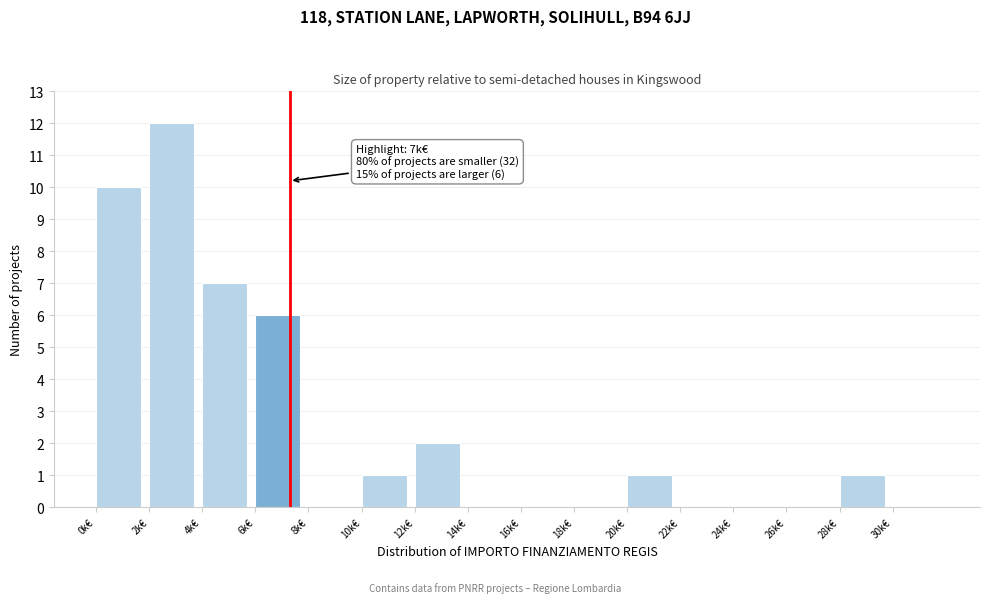

Reading right to left, what are all the values shown in this chart?

30k€=0	28k€=1	26k€=0	24k€=0	22k€=0	20k€=1	18k€=0	16k€=0	14k€=0	12k€=2	10k€=1	8k€=0	6k€=6	4k€=7	2k€=12	0k€=10